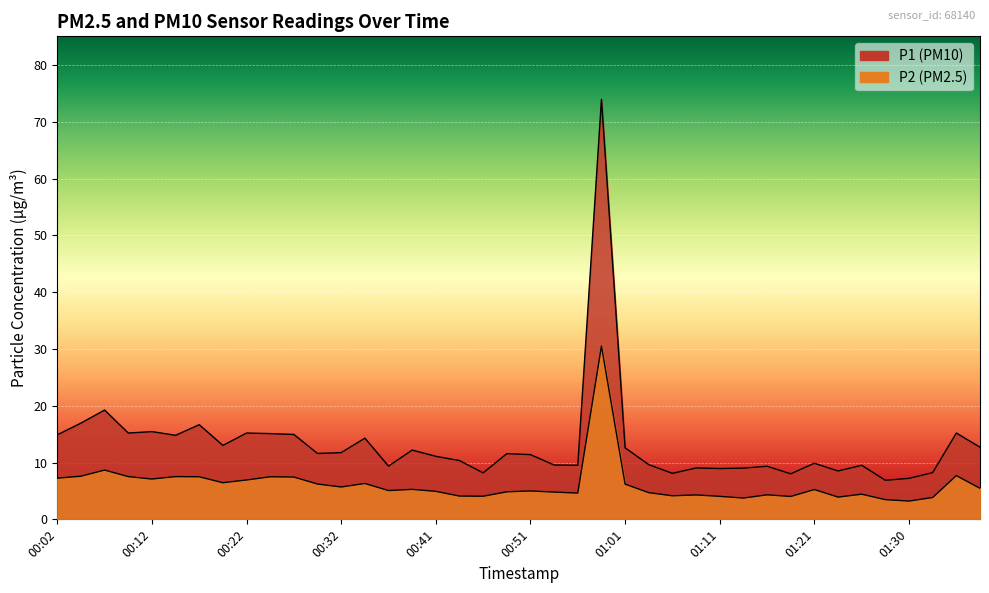

Reading right to left, list all the values displayed in this chart.

P1: 01:38=12.7	01:35=15.2	01:33=8.2	01:30=7.2	01:28=6.9	01:25=9.5	01:23=8.5	01:21=9.9	01:18=8.0	01:16=9.3	01:13=9.0	01:11=8.9	01:08=9.1	01:06=8.1	01:03=9.6	01:01=12.6	00:58=74.0	00:56=9.5	00:53=9.6	00:51=11.4	00:49=11.6	00:46=8.2	00:44=10.3	00:41=11.1	00:39=12.2	00:36=9.4	00:34=14.3	00:32=11.8	00:29=11.6	00:27=14.9	00:24=15.1	00:22=15.2	00:19=13.0	00:17=16.7	00:14=14.8	00:12=15.4	00:09=15.2	00:07=19.2	00:04=16.9	00:02=14.9
P2: 01:38=5.5	01:35=7.7	01:33=3.9	01:30=3.2	01:28=3.5	01:25=4.4	01:23=3.9	01:21=5.2	01:18=4.0	01:16=4.3	01:13=3.8	01:11=4.0	01:08=4.3	01:06=4.2	01:03=4.7	01:01=6.2	00:58=30.5	00:56=4.6	00:53=4.8	00:51=5.0	00:49=4.8	00:46=4.1	00:44=4.1	00:41=4.9	00:39=5.3	00:36=5.1	00:34=6.3	00:32=5.7	00:29=6.2	00:27=7.5	00:24=7.5	00:22=6.9	00:19=6.5	00:17=7.5	00:14=7.5	00:12=7.1	00:09=7.5	00:07=8.7	00:04=7.6	00:02=7.2